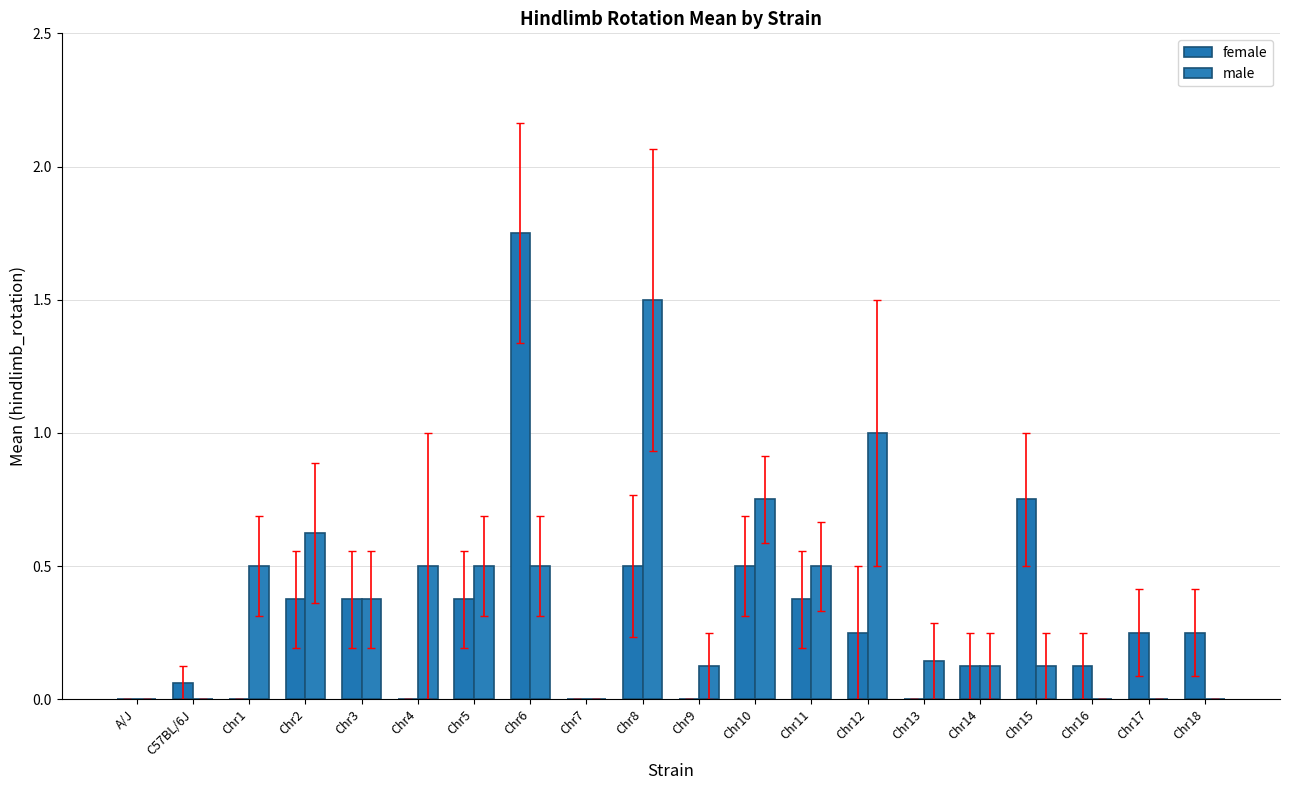

The value of female at Chr8 is 0.5. True or false?

True